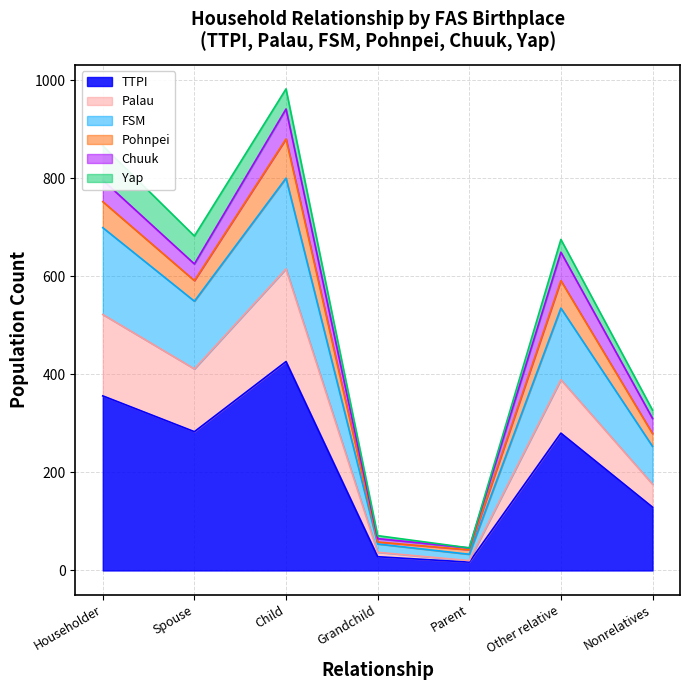

What is the label of the 1st point from the right?

Nonrelatives